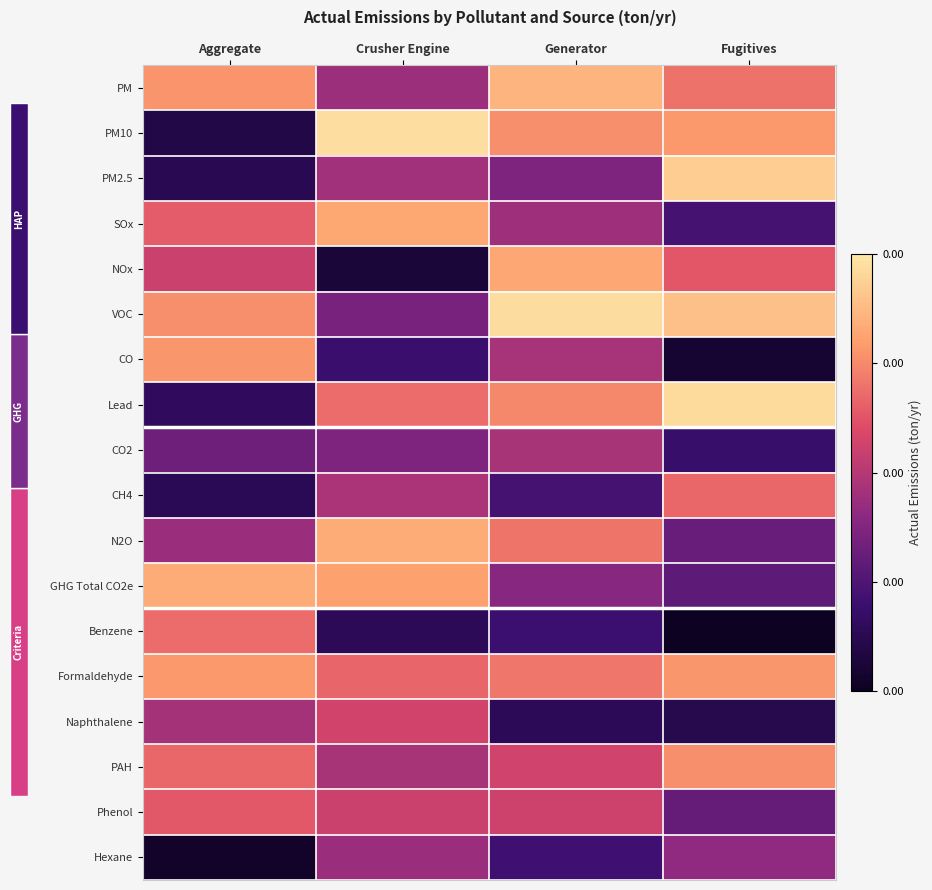

How many data points does each series have?

4